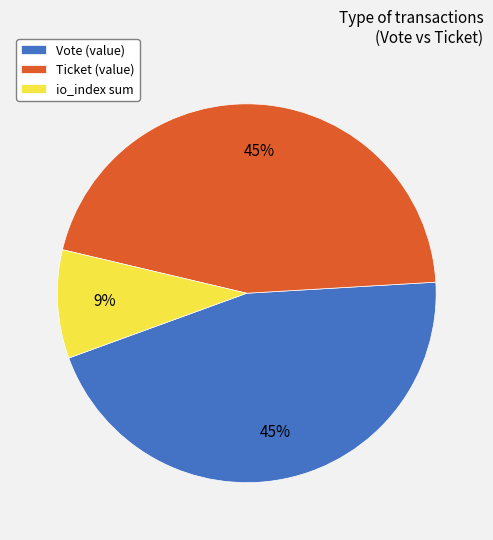

Does Vote (value) account for over 50% of the chart?

No